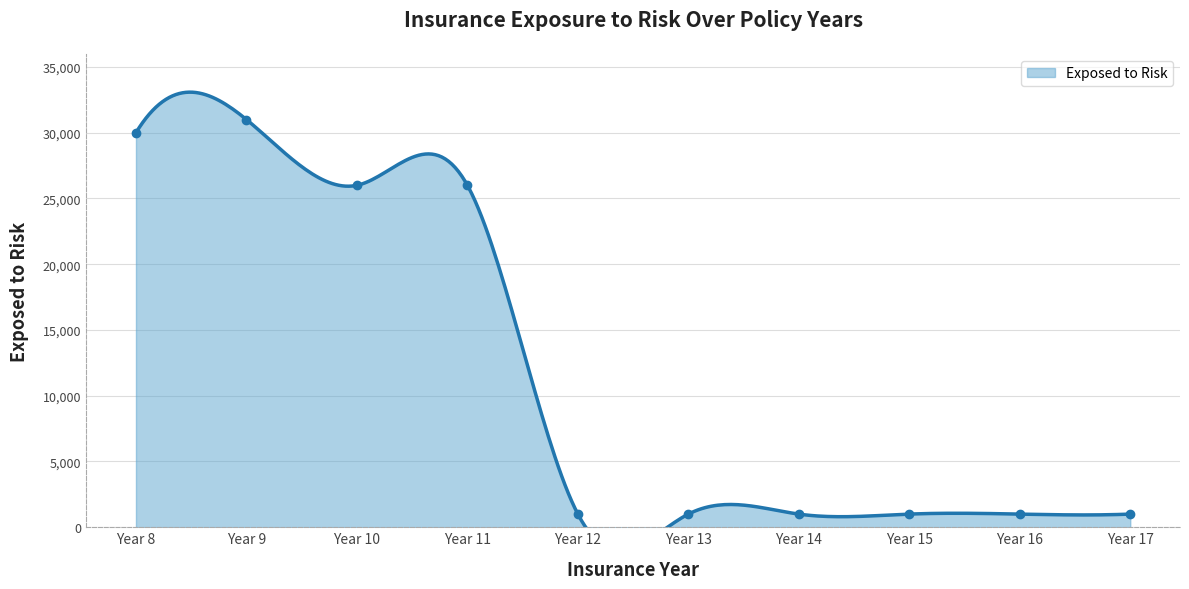

What is the difference between the values at Year 10 and Year 17?

25000